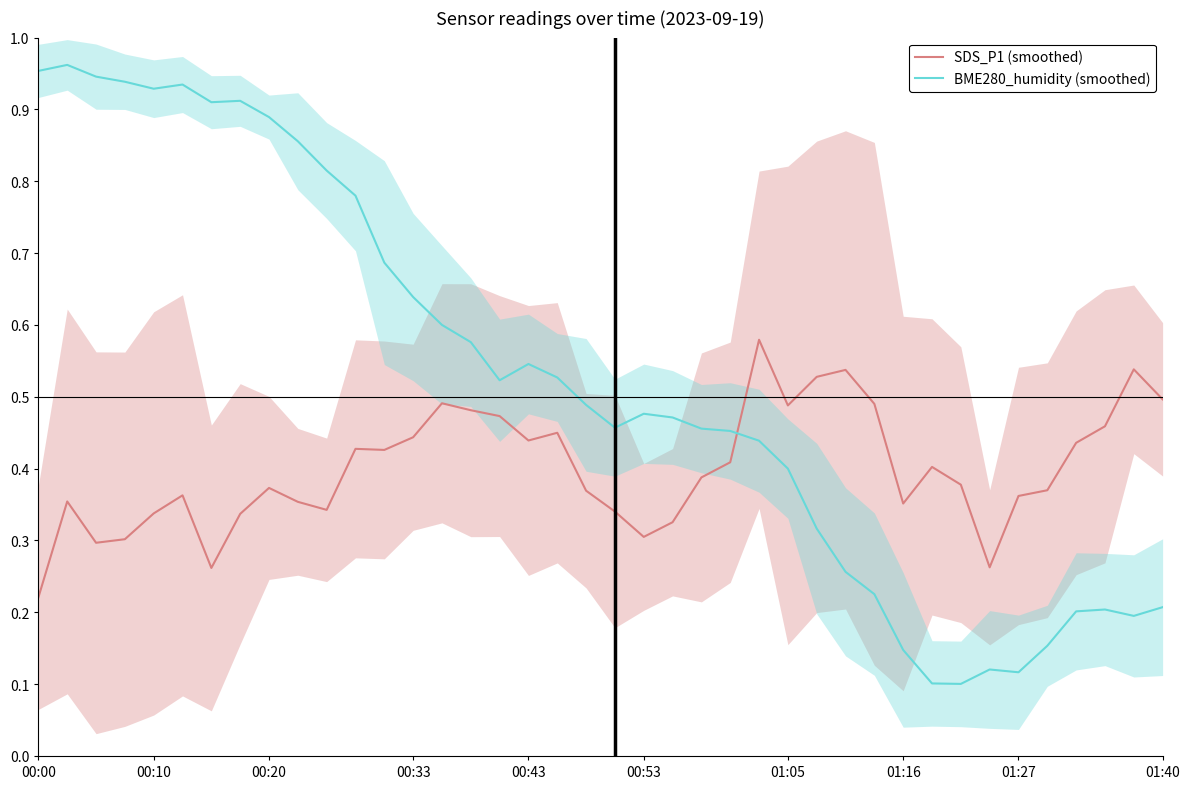

Is it true that BME280_humidity (smoothed) equals 0.8 at 00:53?

False